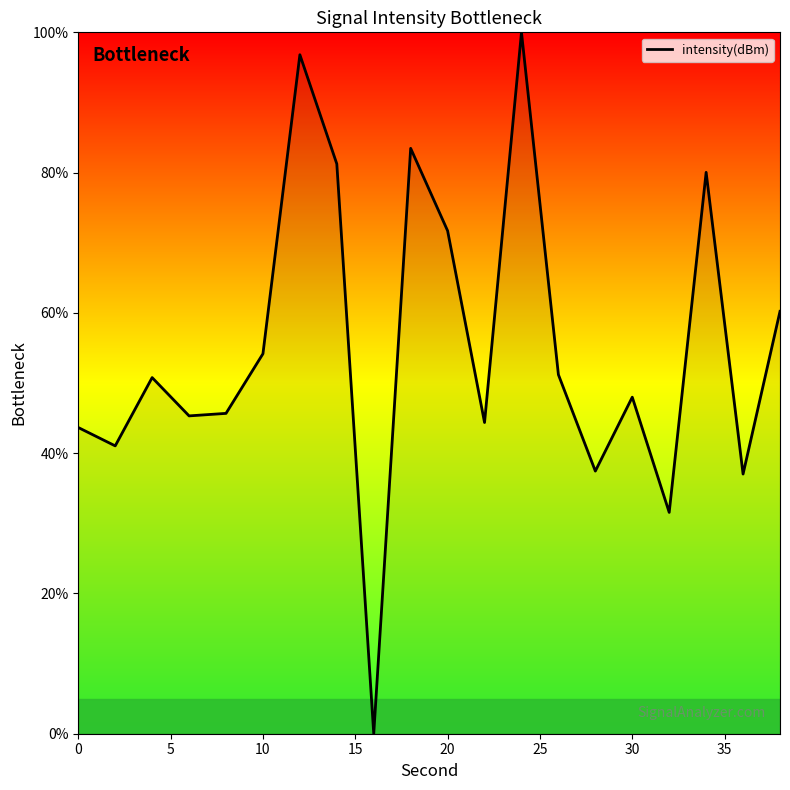

What is the difference between the maximum and minimum values?

100.0